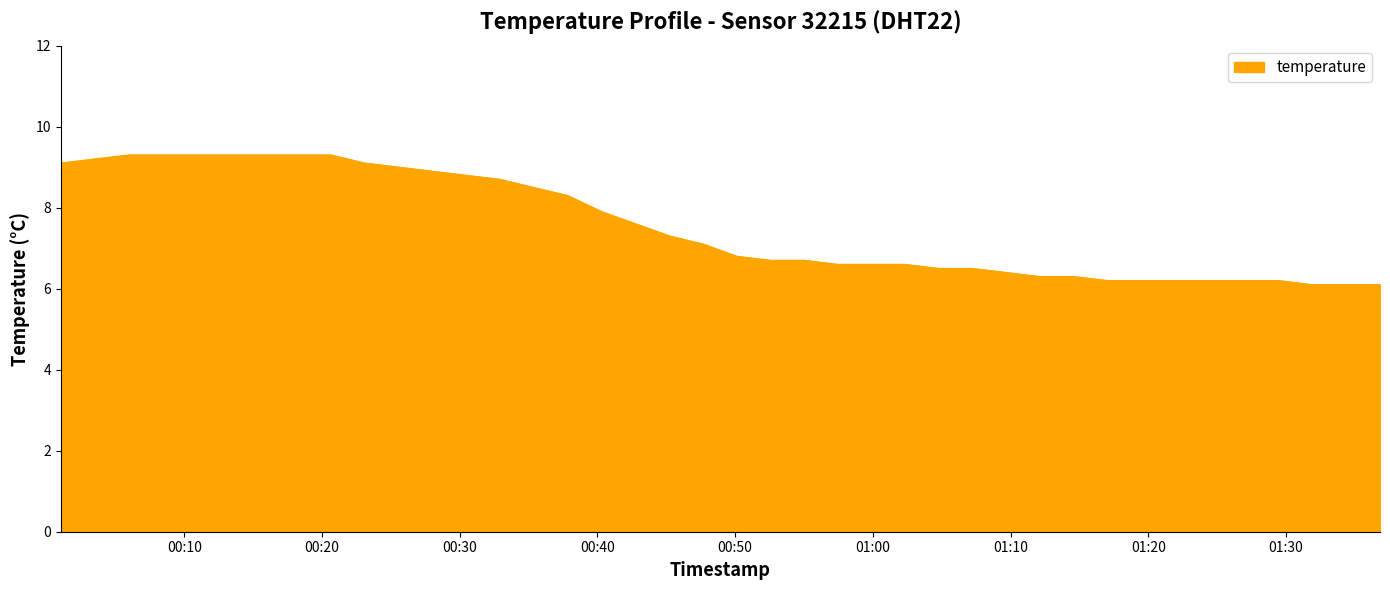

How many lines are shown in the chart?

1